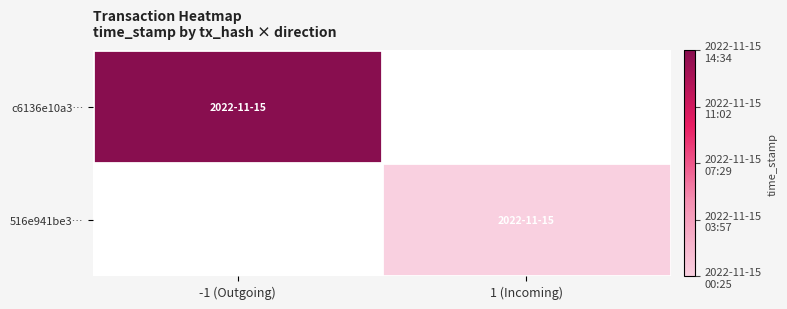

List the labels in order of 516e941be3… value, smallest first.

-1 (Outgoing), 1 (Incoming)